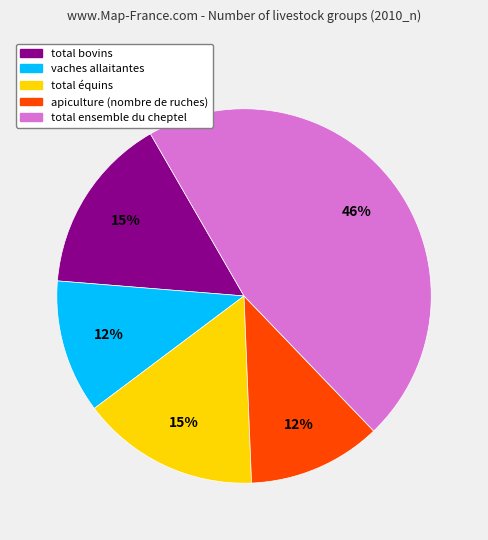

Which slice is the largest?

total ensemble du cheptel